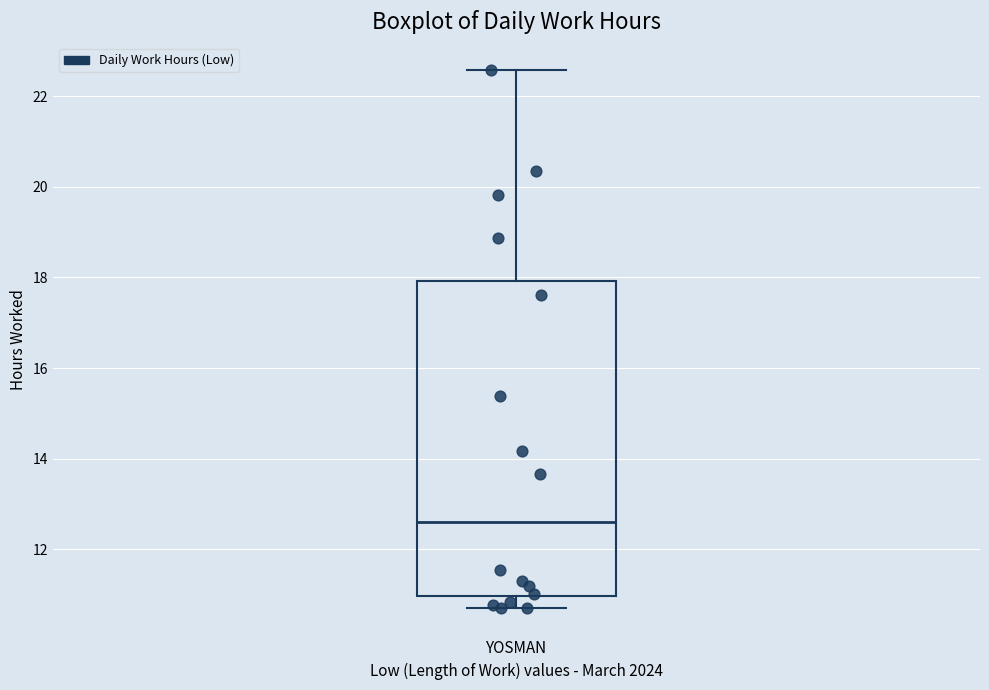

Transcribe this box plot: give where the median line is, the range the box spans, and where the two whiskers end, as read against the y-axis. The values are not printed on the chart, so give them approximately, as read against the axis.

median 12.6, box 11.0 to 18.0, whiskers 10.8 to 22.6